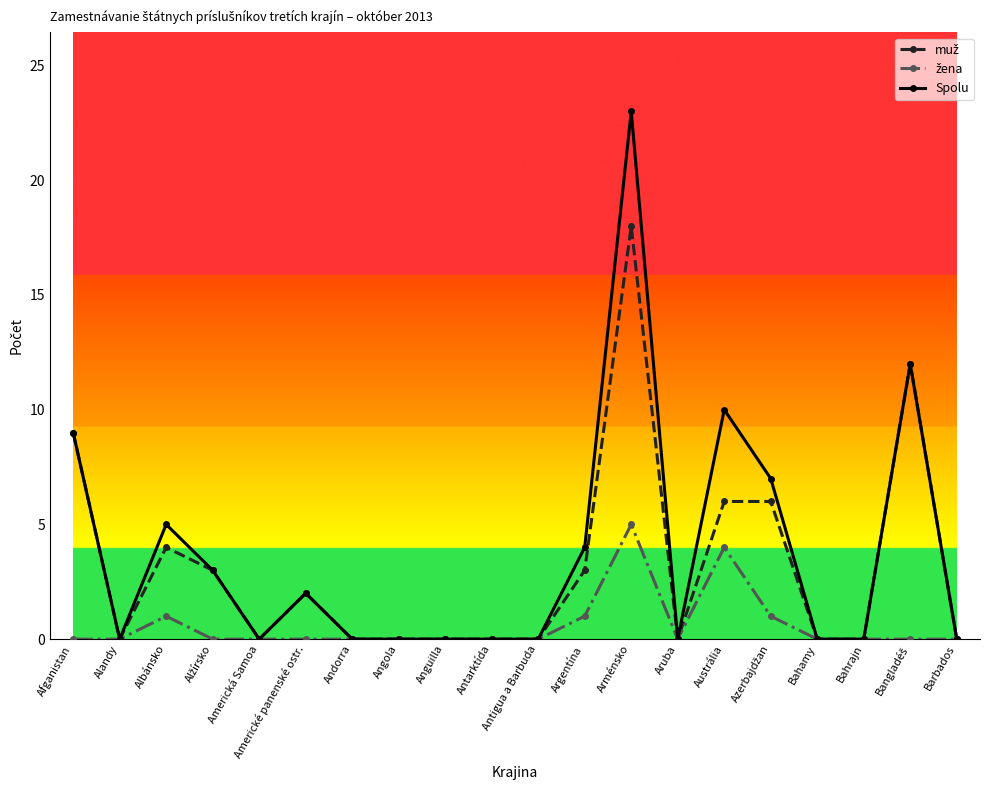

What position from the right is Barbados?

1